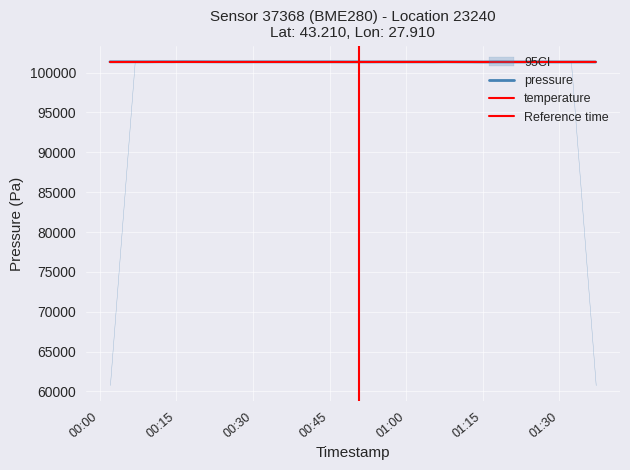

What is the label of the 1st point from the left?

00:00